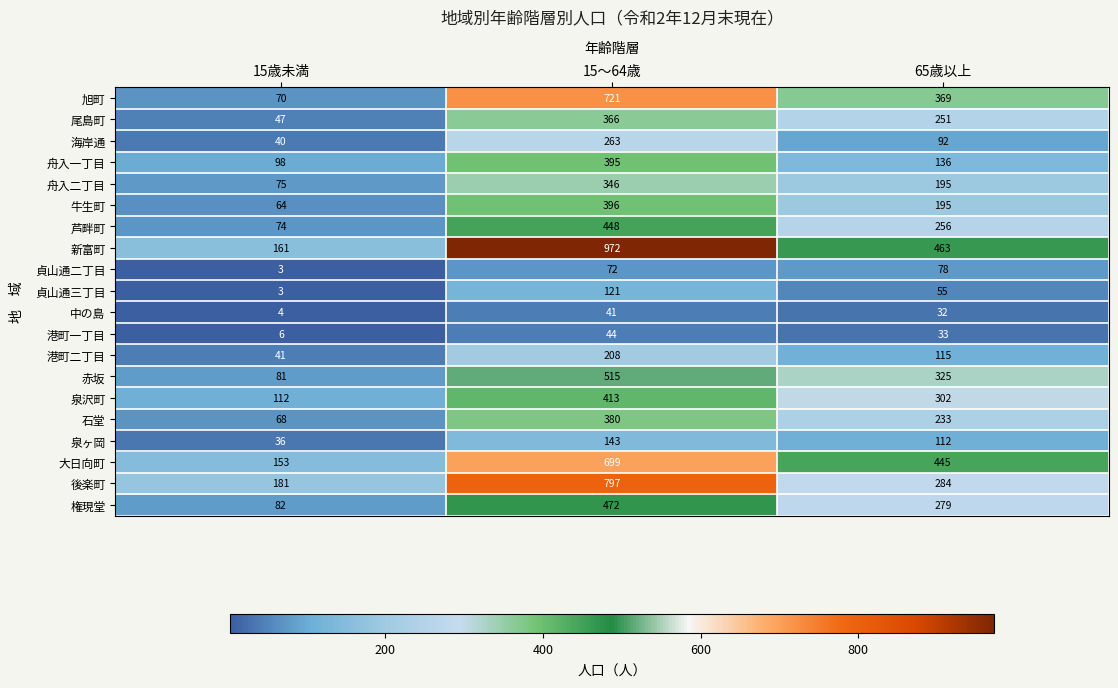

What is the greatest value displayed?

972